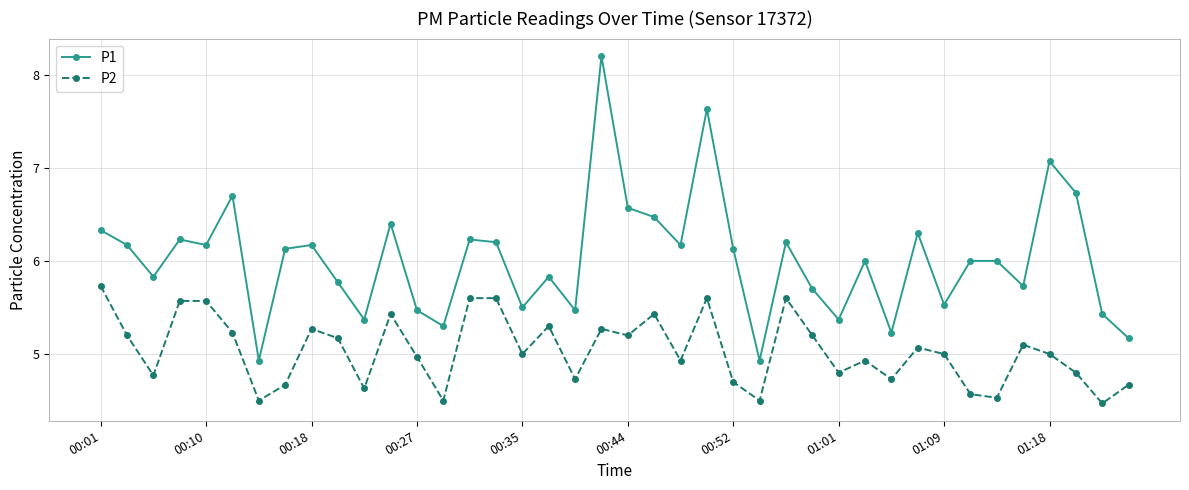

Which series has the widest spread of values?

P1